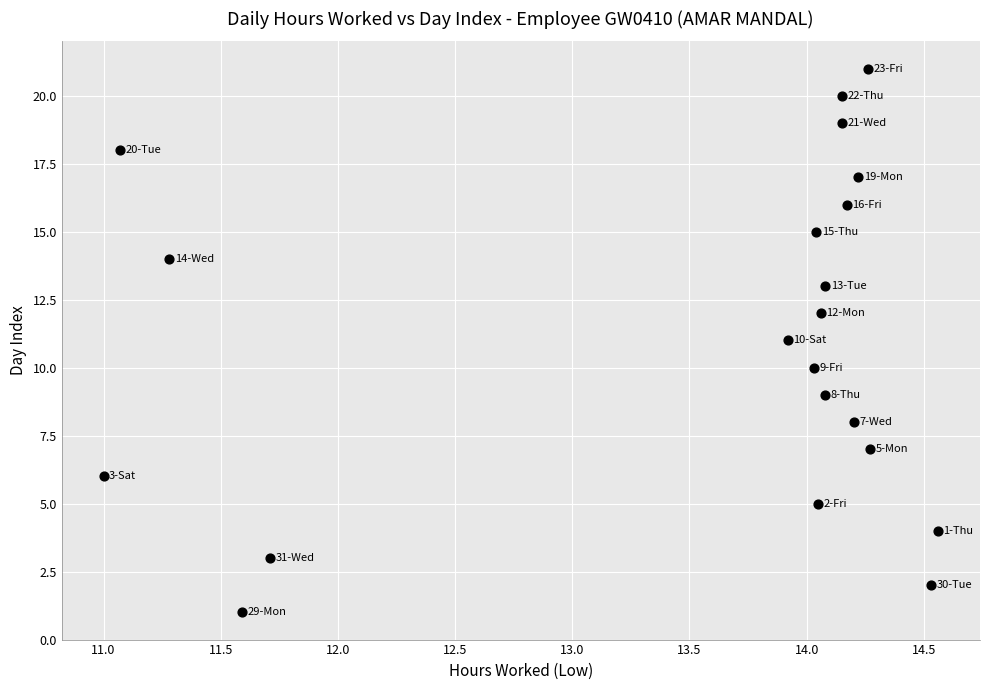

What is the range of Y values (max minus min)?

20